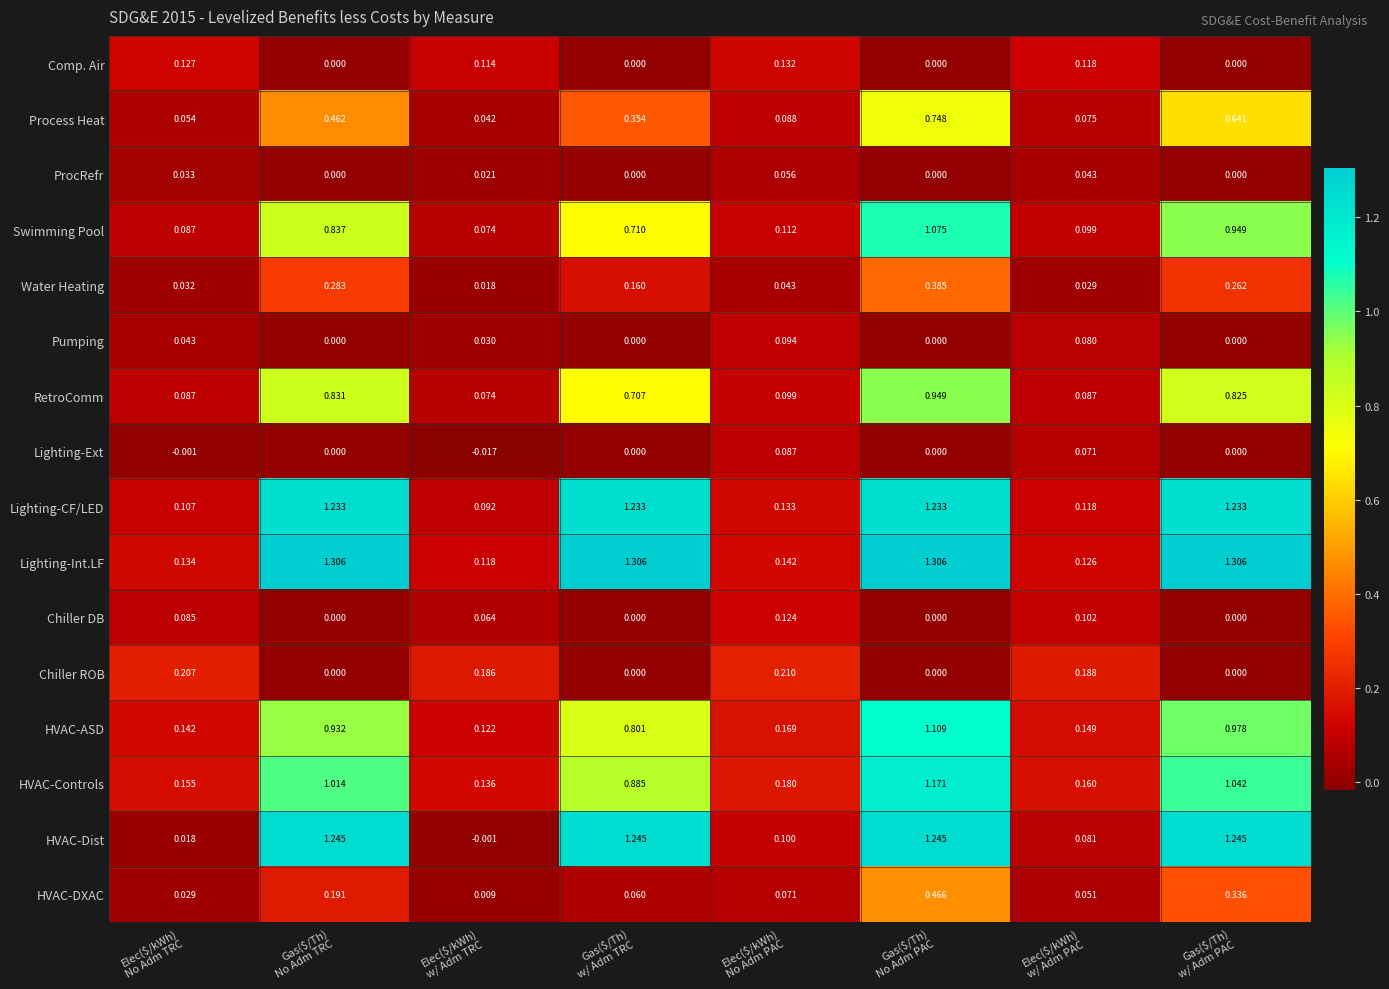

Count the number of categories in the chart.

8